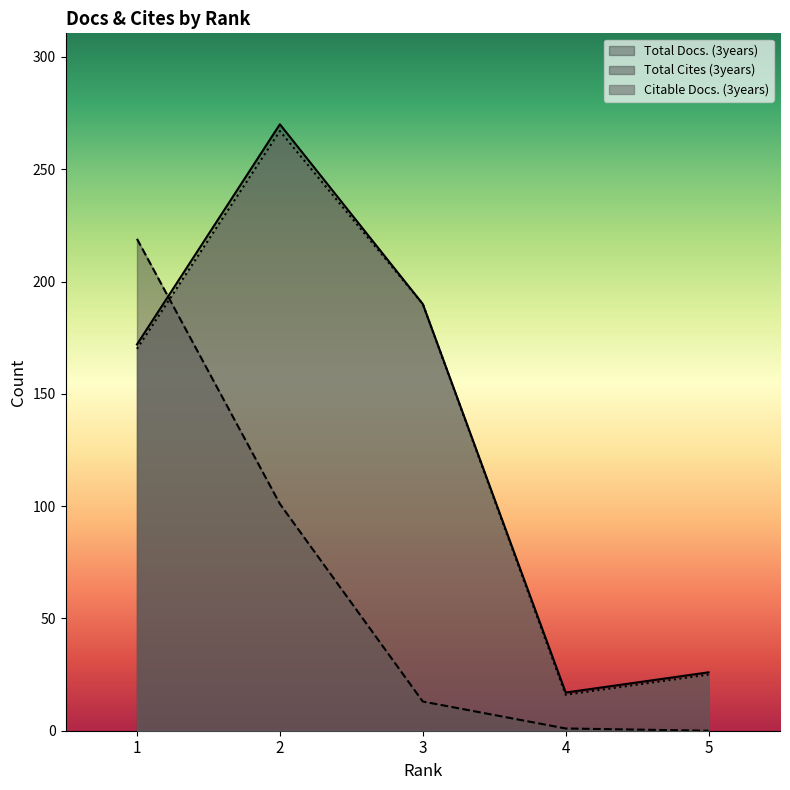

What is the sum of all Total Docs. (3years) values?

675